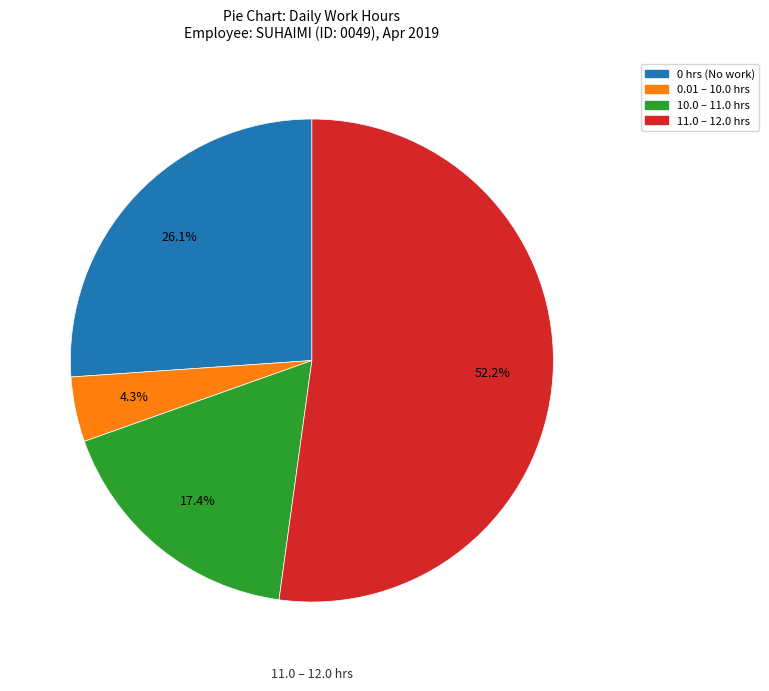

Does any single category account for the majority?

Yes